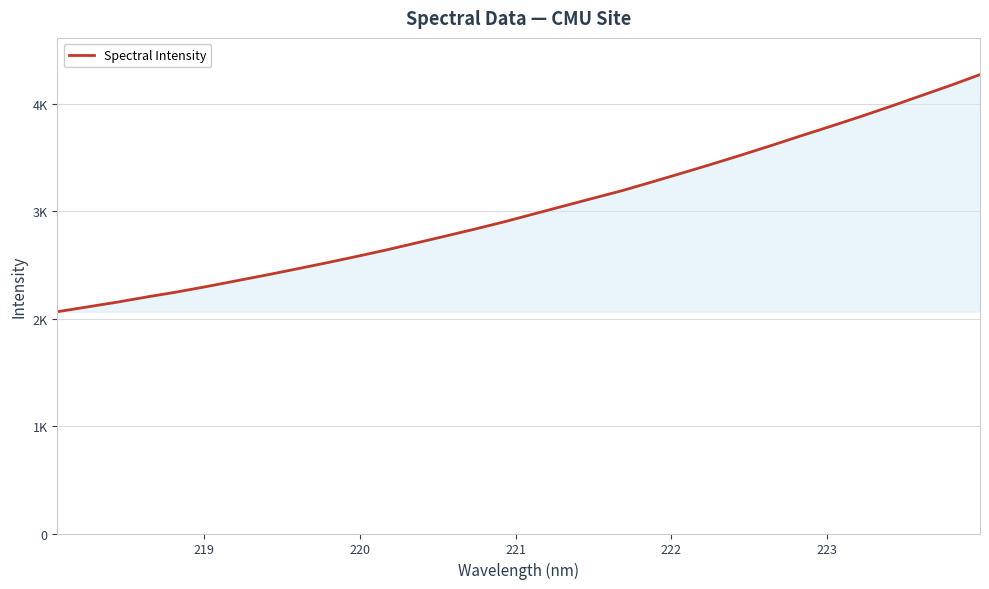

What is the label of the 31st point from the right?

219